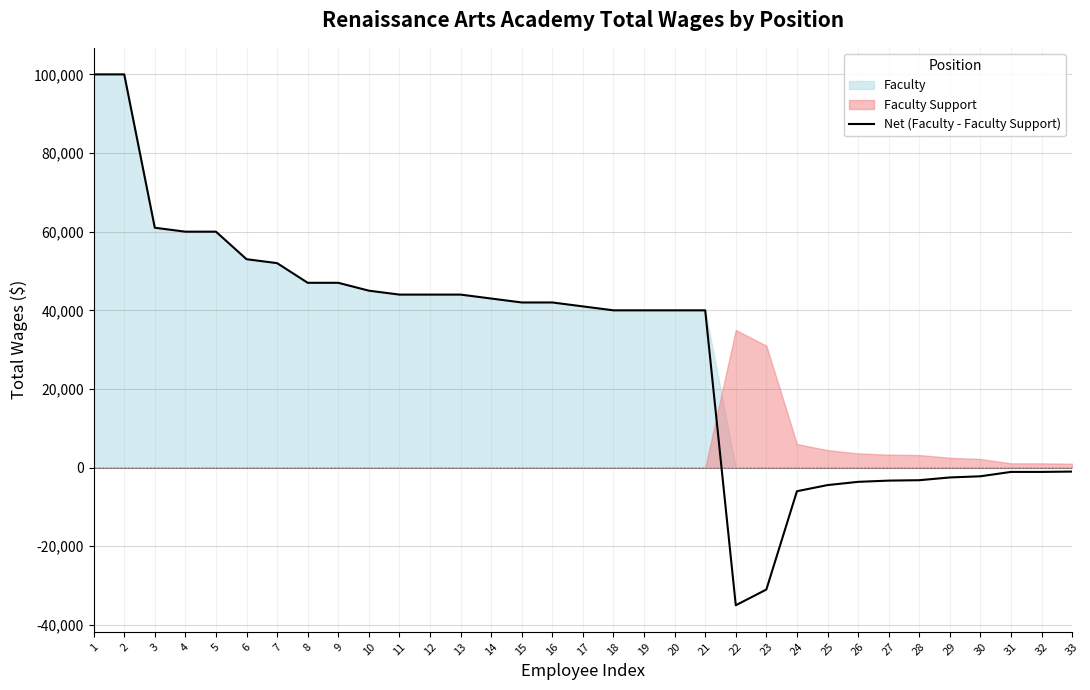

True or false: there are more than 1 points higher than both neighbors.

False